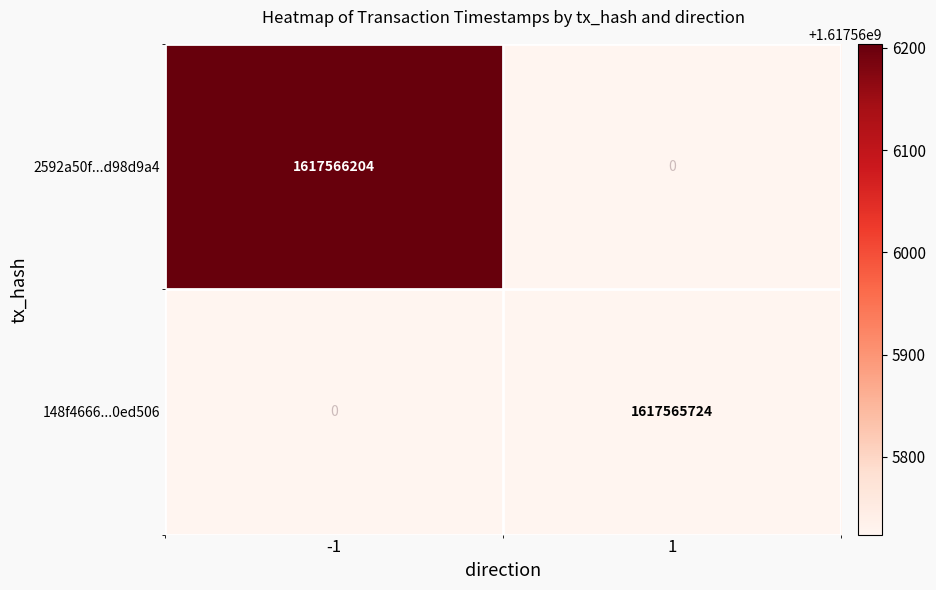

The 2592a50f7f05b9ba7a0010905b59cdbad98d9a4 series shows 1617566204 at time_stamp. True or false?

True